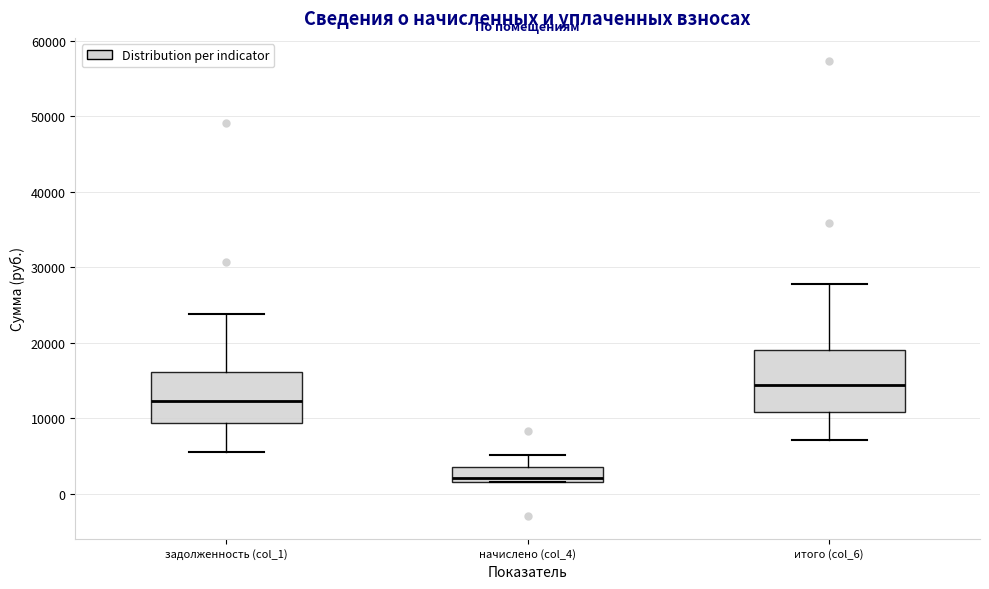

Reading left to right, transcribe this box plot: for each box, give where its median line is, the range the box spans, and where its two whiskers end, as read against the y-axis. The values are not printed on the chart, so give them approximately, as read against the axis.

задолженность (col_1): median 12000, box 9000 to 16000, whiskers 6000 to 24000
начислено (col_4): median 2000 (just above the box's lower edge), box 2000 to 3000, whiskers 2000 to 5000
итого (col_6): median 14000, box 11000 to 19000, whiskers 7000 to 28000